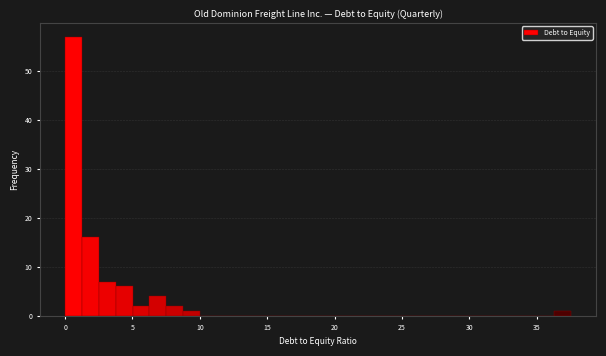

Around what value on the x-axis is the tallest bar? Give the approximate position of its centre, as read against the axis.

0.5